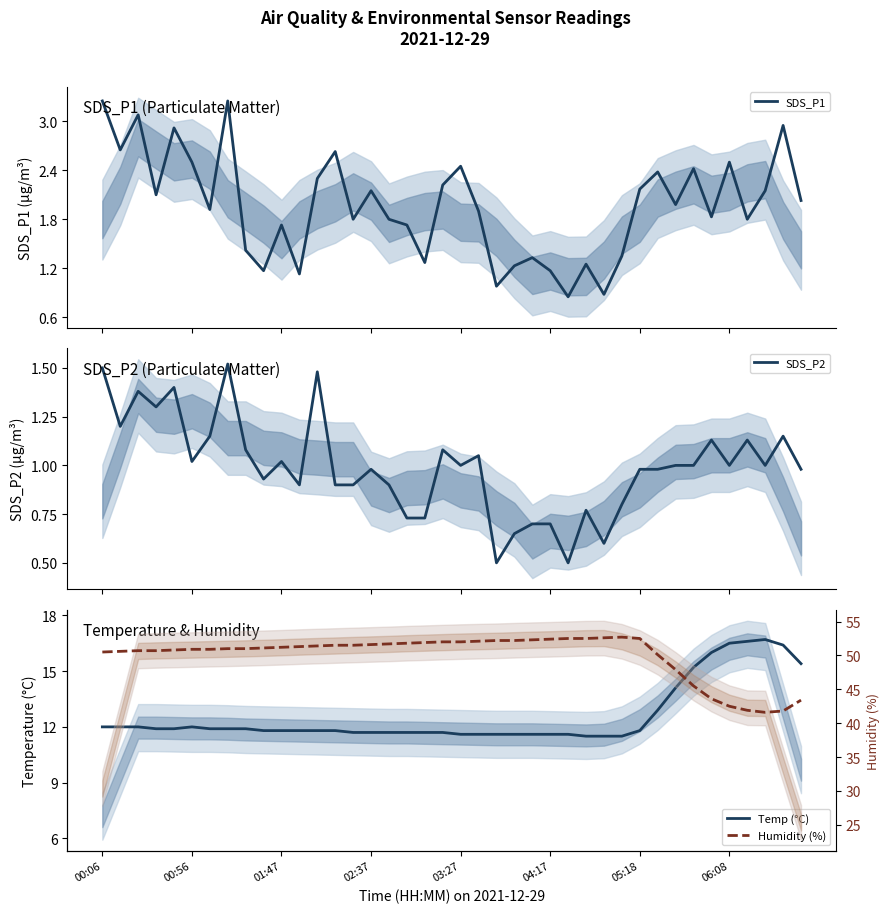

How many lines are shown in the chart?

4